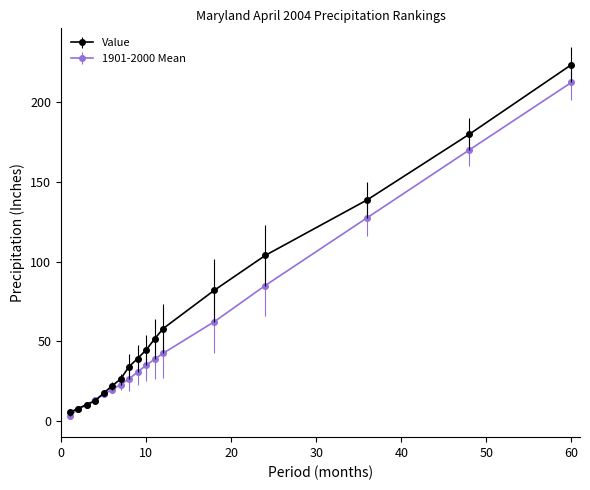

List the series in order of their peak value, lowest first.

1901-2000 Mean, Value